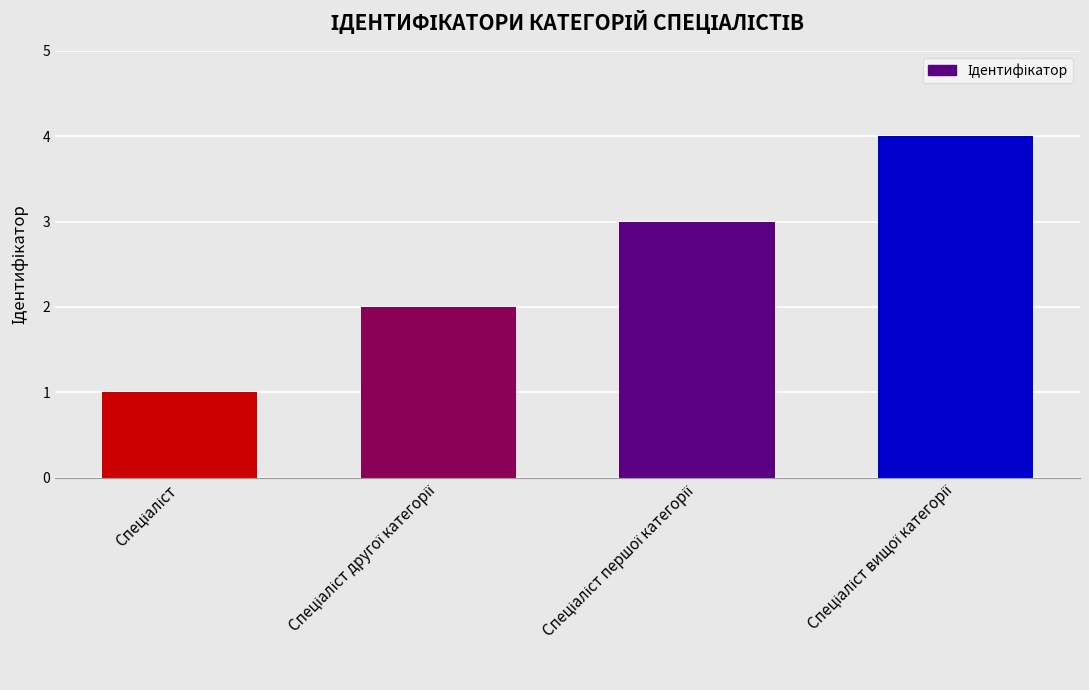

What is the greatest value displayed?

4